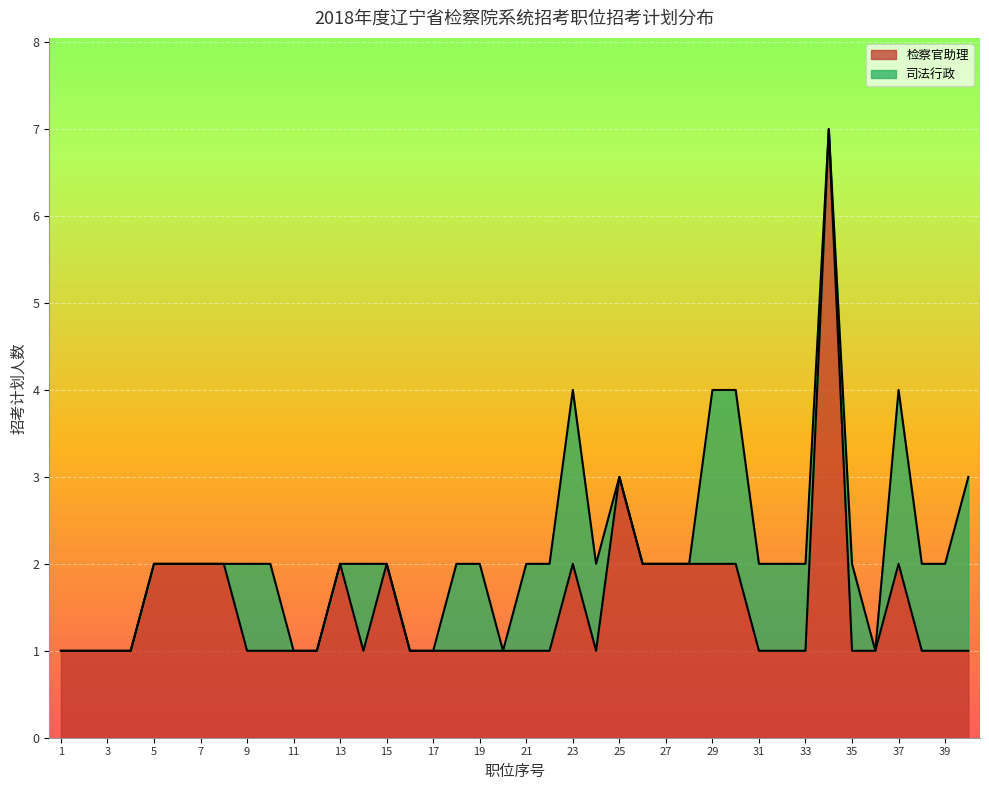

List the labels in order of value, largest first.

34, 25, 5, 6, 7, 8, 13, 15, 23, 26, 27, 28, 29, 30, 37, 1, 2, 3, 4, 9, 10, 11, 12, 14, 16, 17, 18, 19, 20, 21, 22, 24, 31, 32, 33, 35, 36, 38, 39, 40